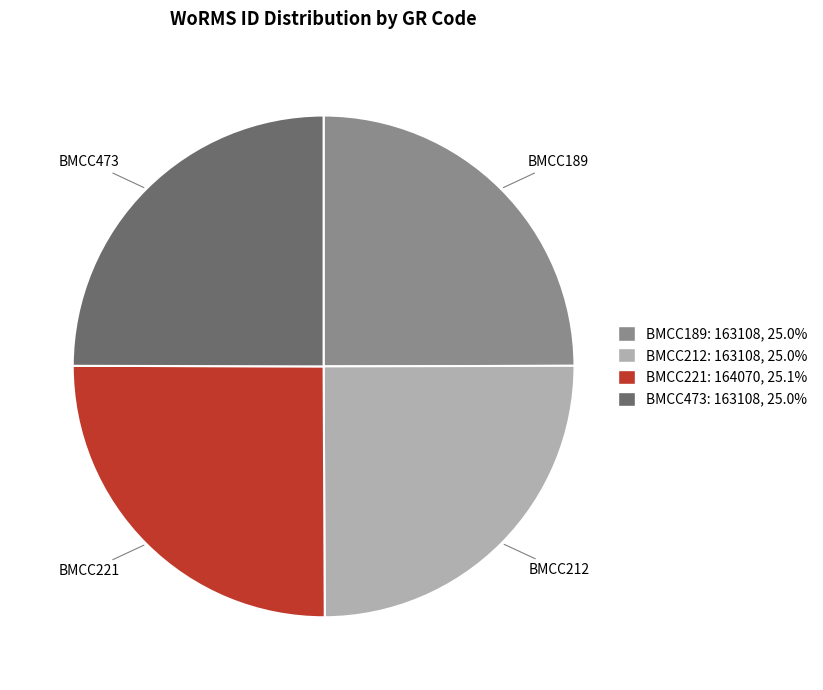

Is BMCC212 the majority of the pie?

No